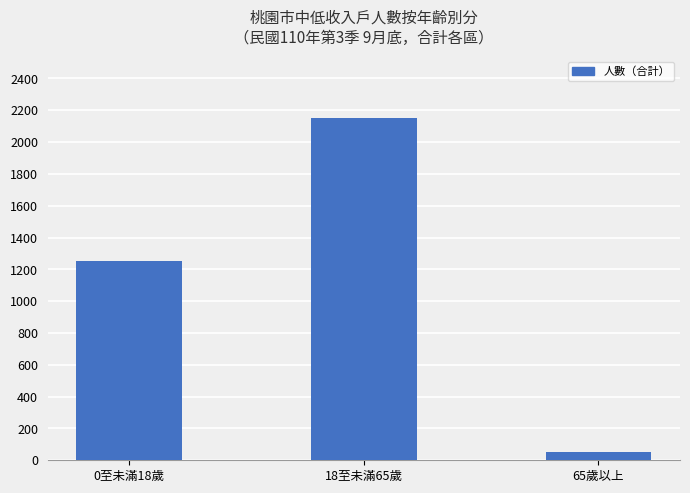

What is the ratio of the value at 0至未滿18歲 to the value at 65歲以上?

24.1